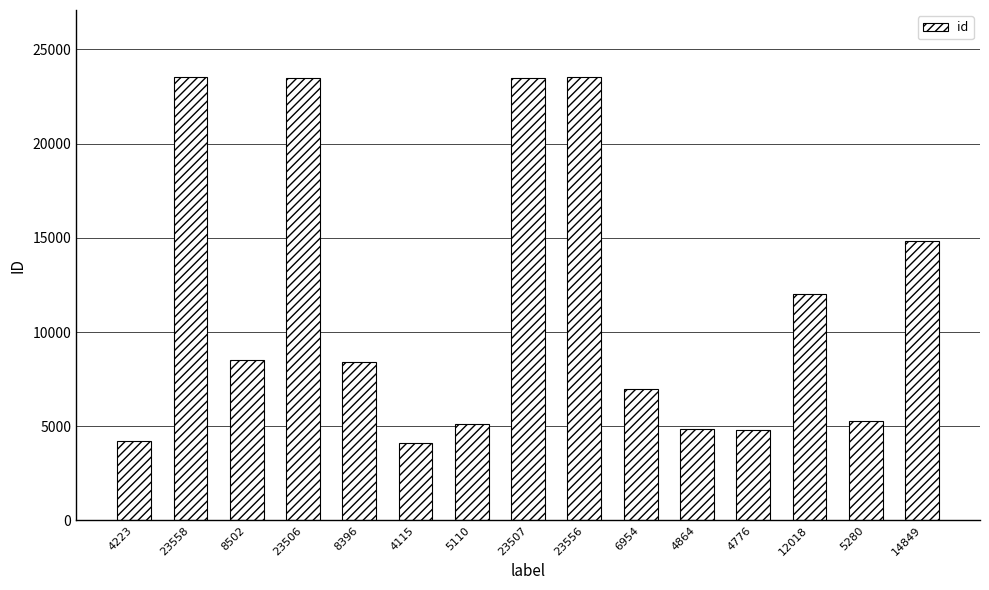

Where is the data nearest to the value 13836?

14849